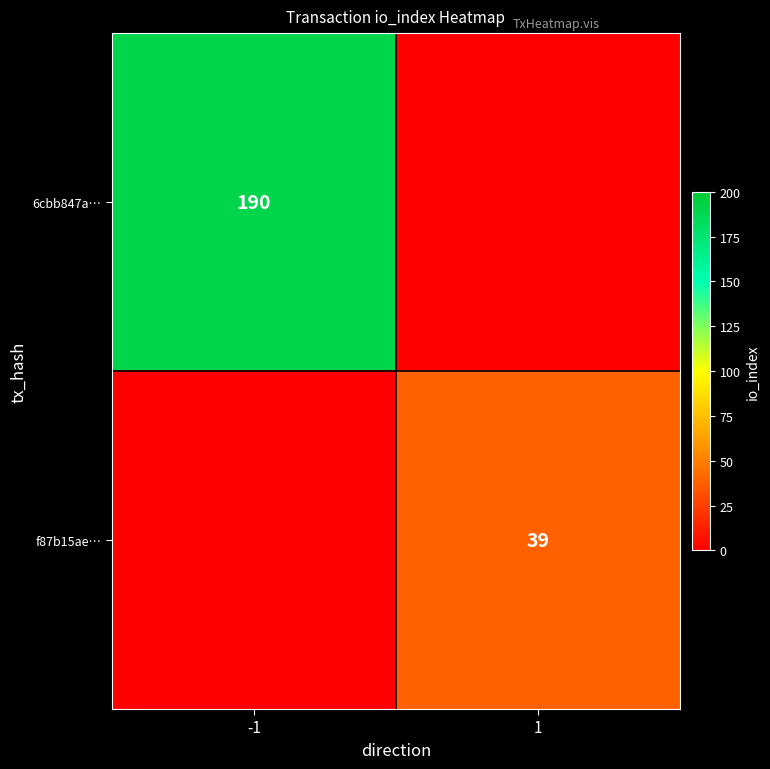

Is it true that 6cbb847a… equals 190 at -1?

True